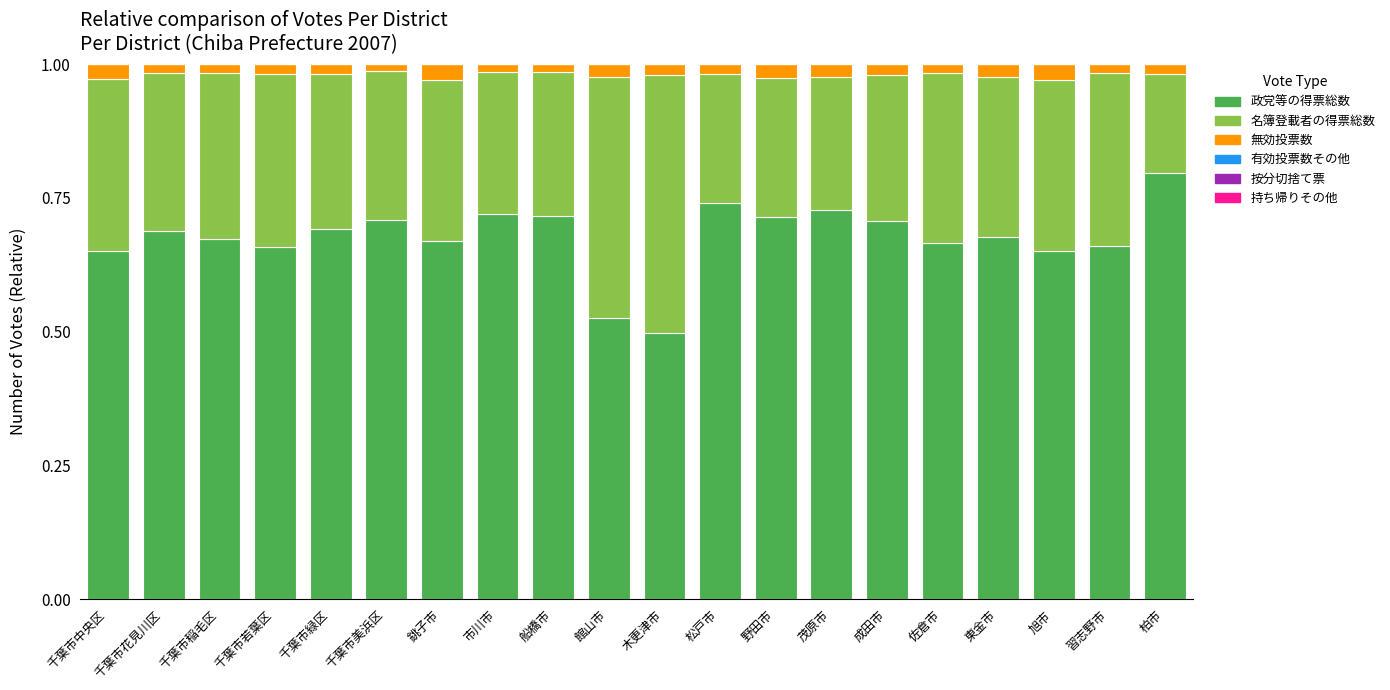

The 政党等の得票総数 series shows 0.8 at 柏市. True or false?

True